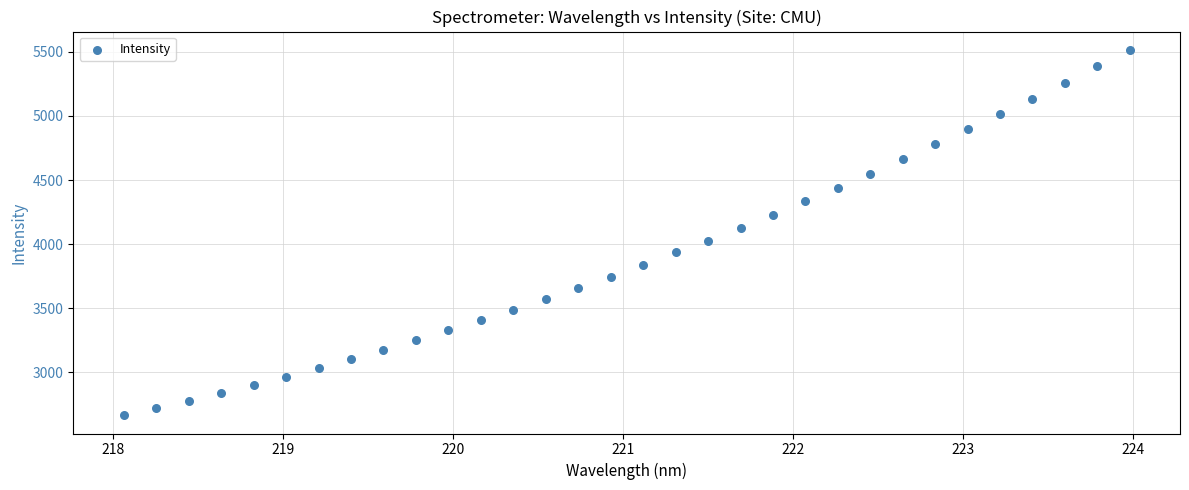

What is the range of Y values (max minus min)?

2849.8